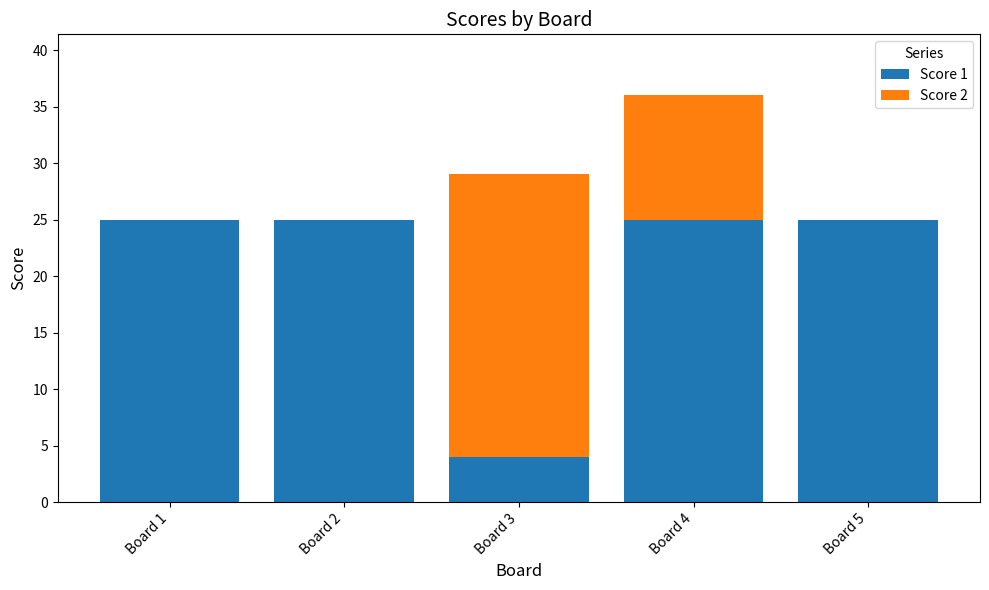

At which category is the sum across all series the highest?

Board 4